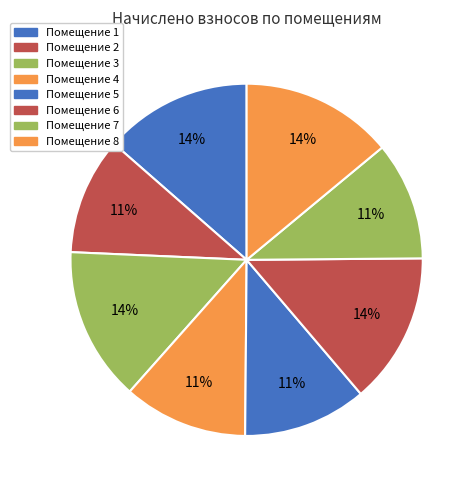

To the nearest percent, what is the average slice percentage?

12%